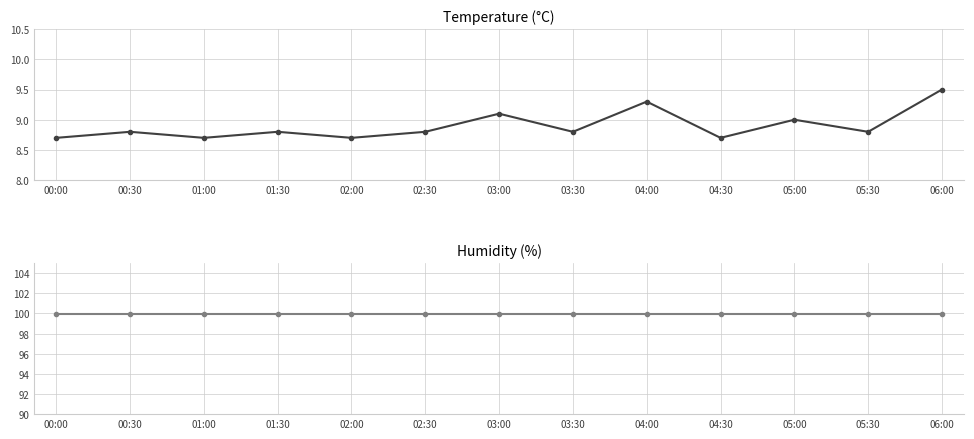

Reading left to right, what are all the values shown in this chart?

temperature: 00:00=8.7	00:30=8.8	01:00=8.7	01:30=8.8	02:00=8.7	02:30=8.8	03:00=9.1	03:30=8.8	04:00=9.3	04:30=8.7	05:00=9.0	05:30=8.8	06:00=9.5
humidity: 00:00=99.9	00:30=99.9	01:00=99.9	01:30=99.9	02:00=99.9	02:30=99.9	03:00=99.9	03:30=99.9	04:00=99.9	04:30=99.9	05:00=99.9	05:30=99.9	06:00=99.9